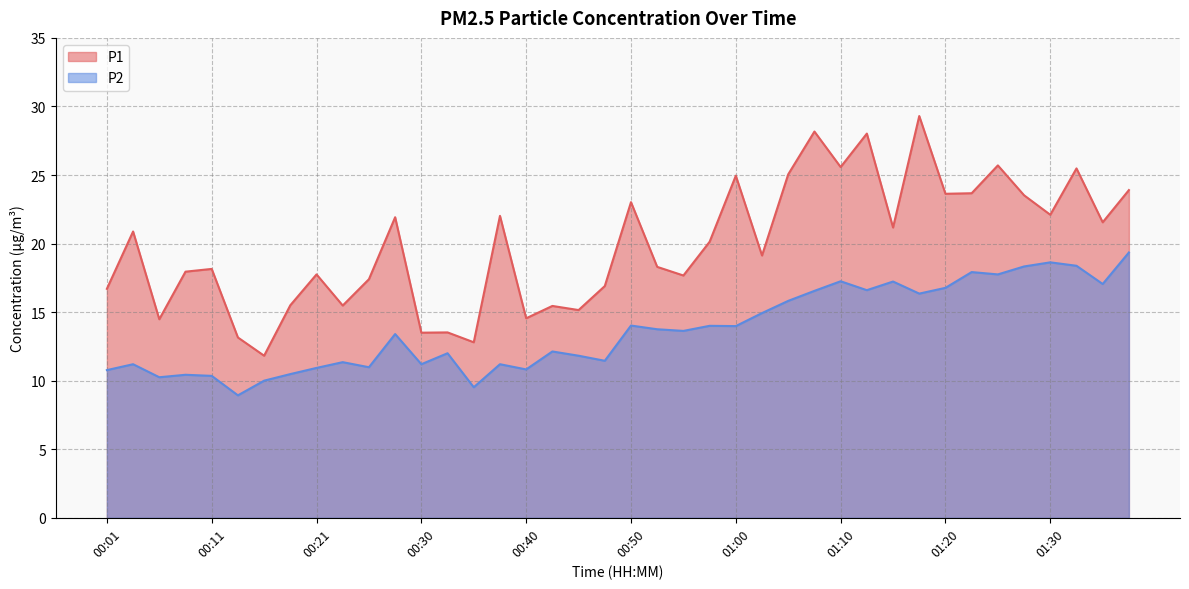

Reading left to right, what are all the values shown in this chart?

P1: 16.7	20.9	14.5	17.9	18.1	13.2	11.8	15.5	17.8	15.5	17.4	21.9	13.5	13.5	12.8	22.0	14.6	15.4	15.2	16.9	23.0	18.3	17.7	20.1	24.9	19.1	25.1	28.2	25.6	28.0	21.2	29.3	23.6	23.7	25.7	23.5	22.1	25.5	21.6	23.9
P2: 10.8	11.2	10.2	10.4	10.3	8.9	10.0	10.5	10.9	11.3	11.0	13.4	11.2	12.0	9.5	11.2	10.8	12.1	11.8	11.4	14.0	13.8	13.6	14.0	14.0	14.9	15.8	16.6	17.2	16.6	17.2	16.4	16.8	17.9	17.8	18.3	18.6	18.4	17.1	19.4